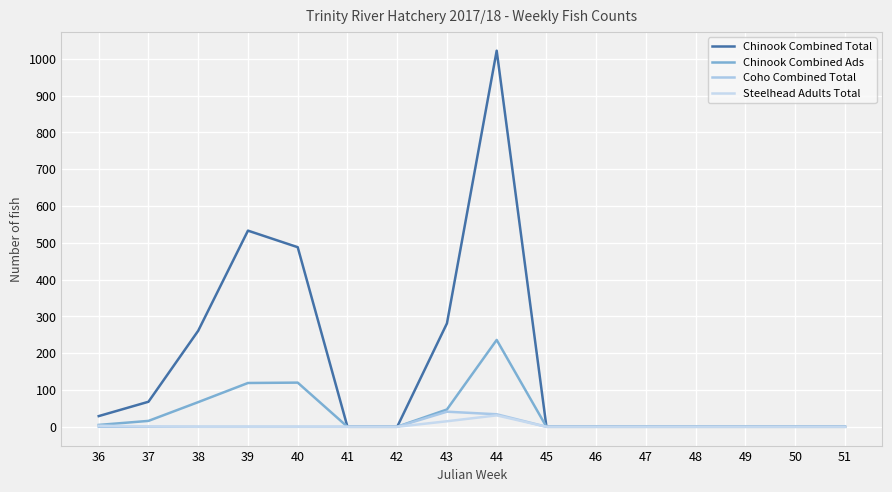

Between 43 and 50, which is larger?

43